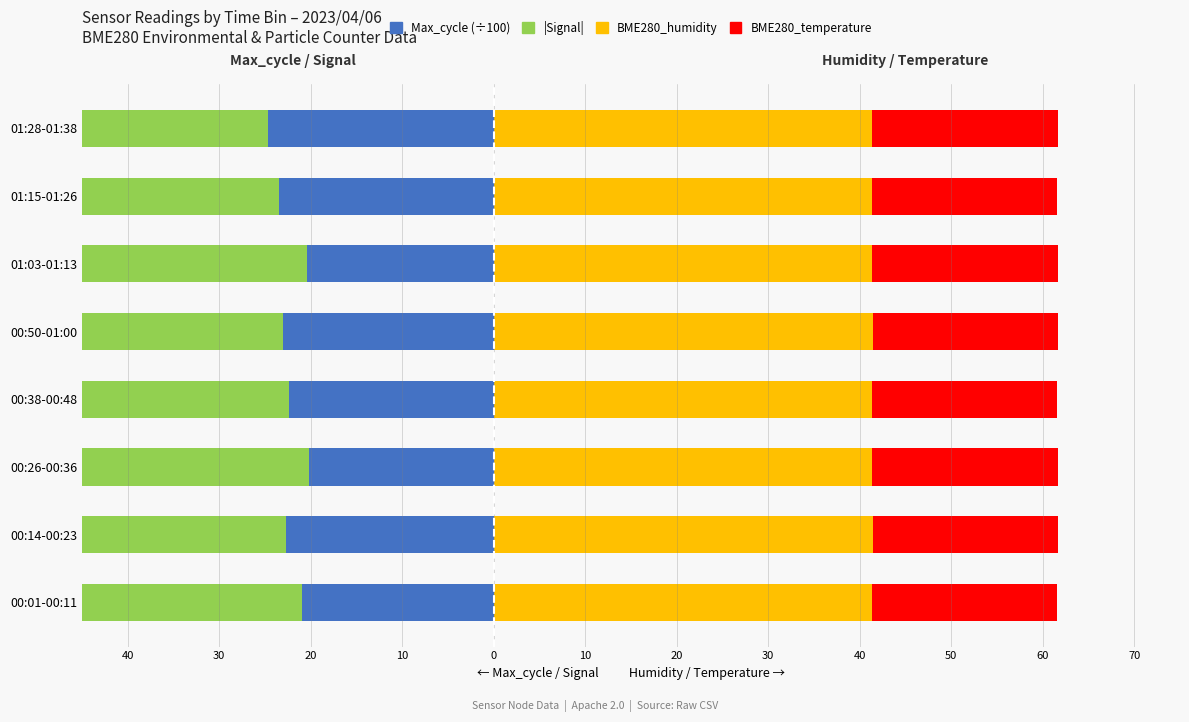

Between 00:14-00:23 and 01:03-01:13, which series saw the biggest shift?

Max_cycle (÷100)